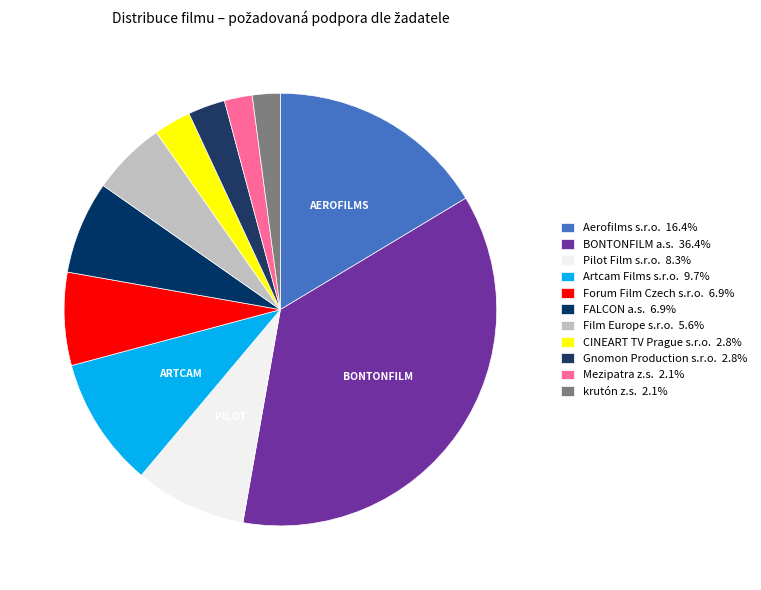

How many slices are in this pie chart?

11